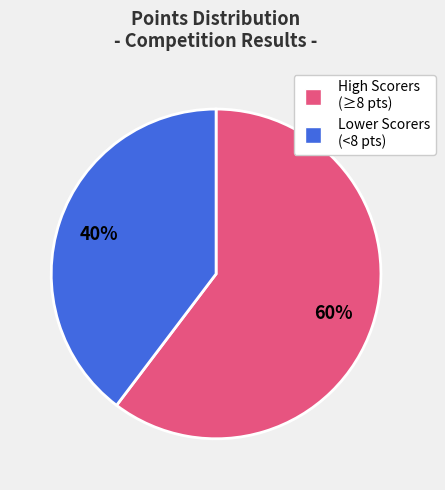

To the nearest percent, what is the average slice percentage?

50%